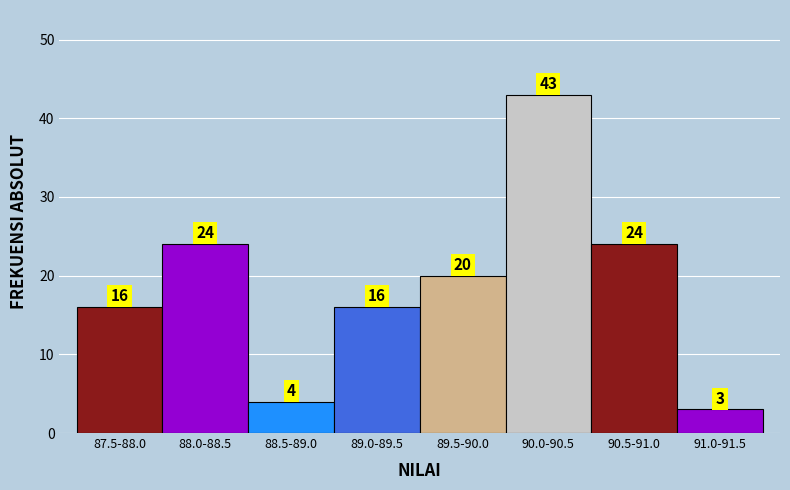

Reading left to right, transcribe all the data shown in this chart.

87.5-88.0=16	88.0-88.5=24	88.5-89.0=4	89.0-89.5=16	89.5-90.0=20	90.0-90.5=43	90.5-91.0=24	91.0-91.5=3